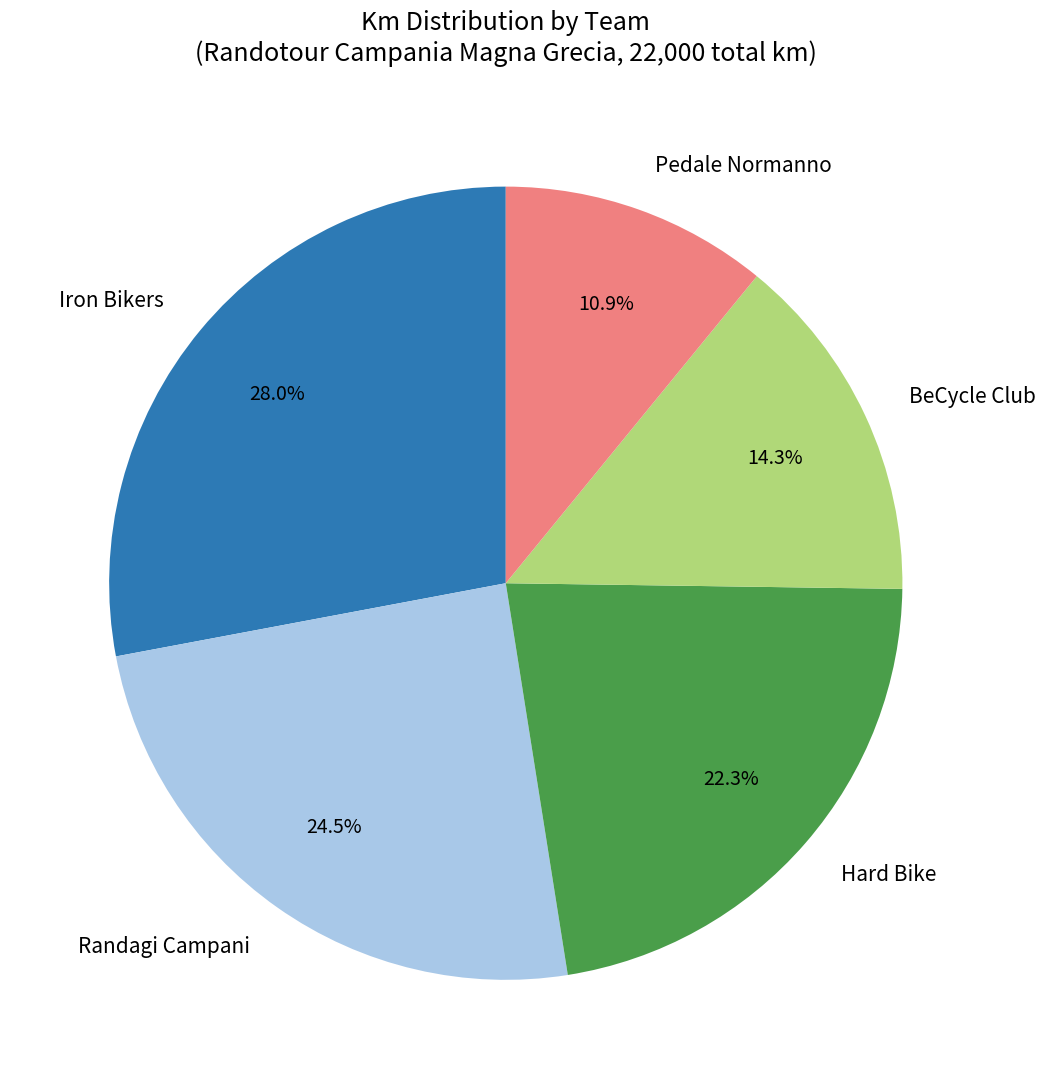

To the nearest percent, what is the difference between the largest and smallest slice percentages?

17%